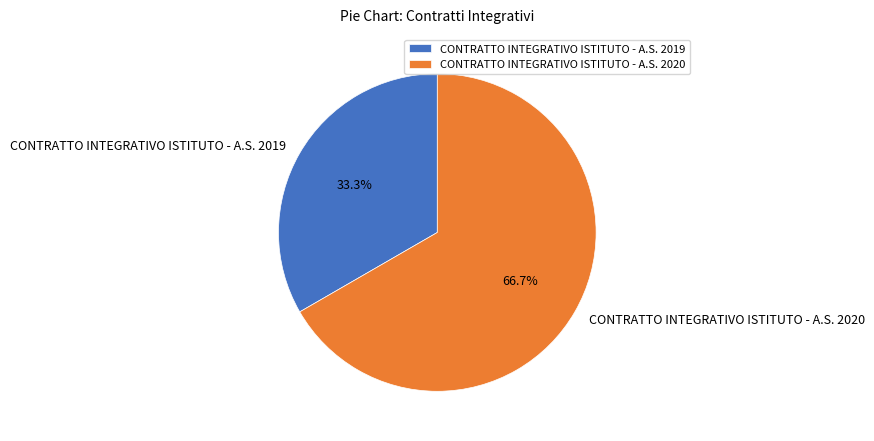

Which slice is the smallest?

CONTRATTO INTEGRATIVO ISTITUTO - A.S. 2019